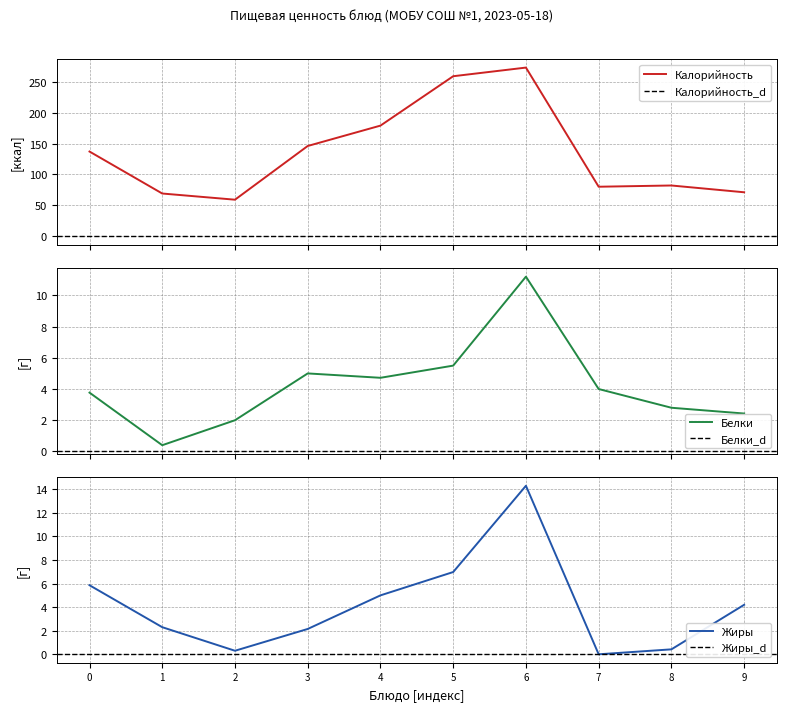

What is the maximum value for Калорийность?

273